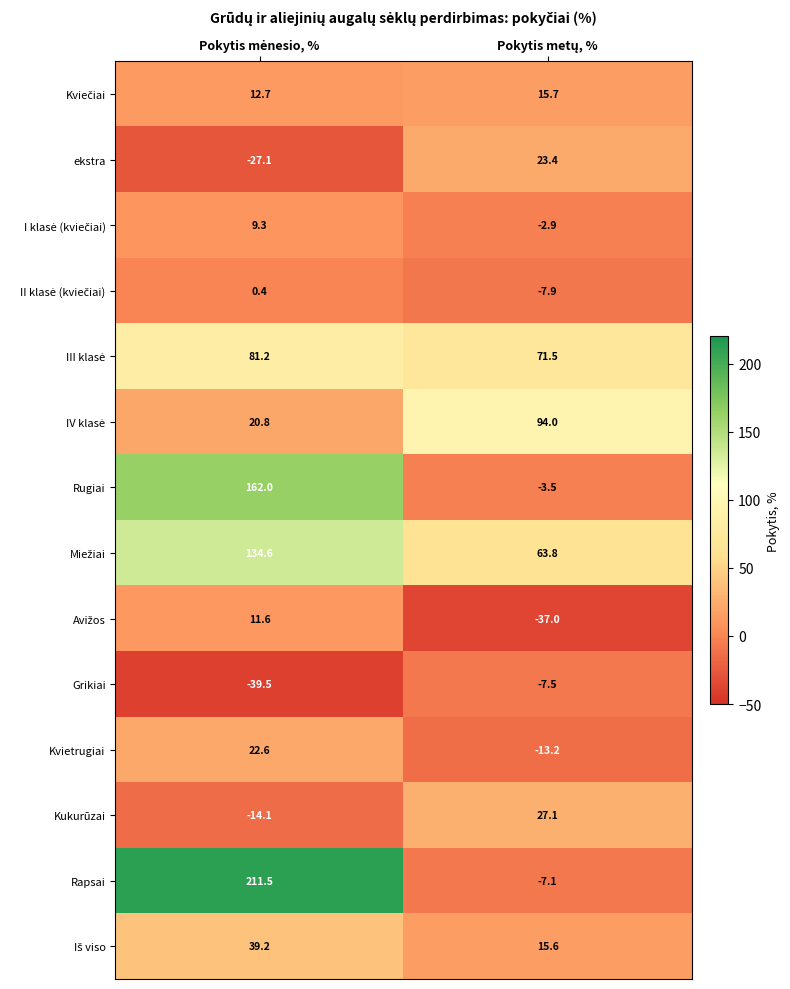

What is the sum of all Grikiai values?

-47.0